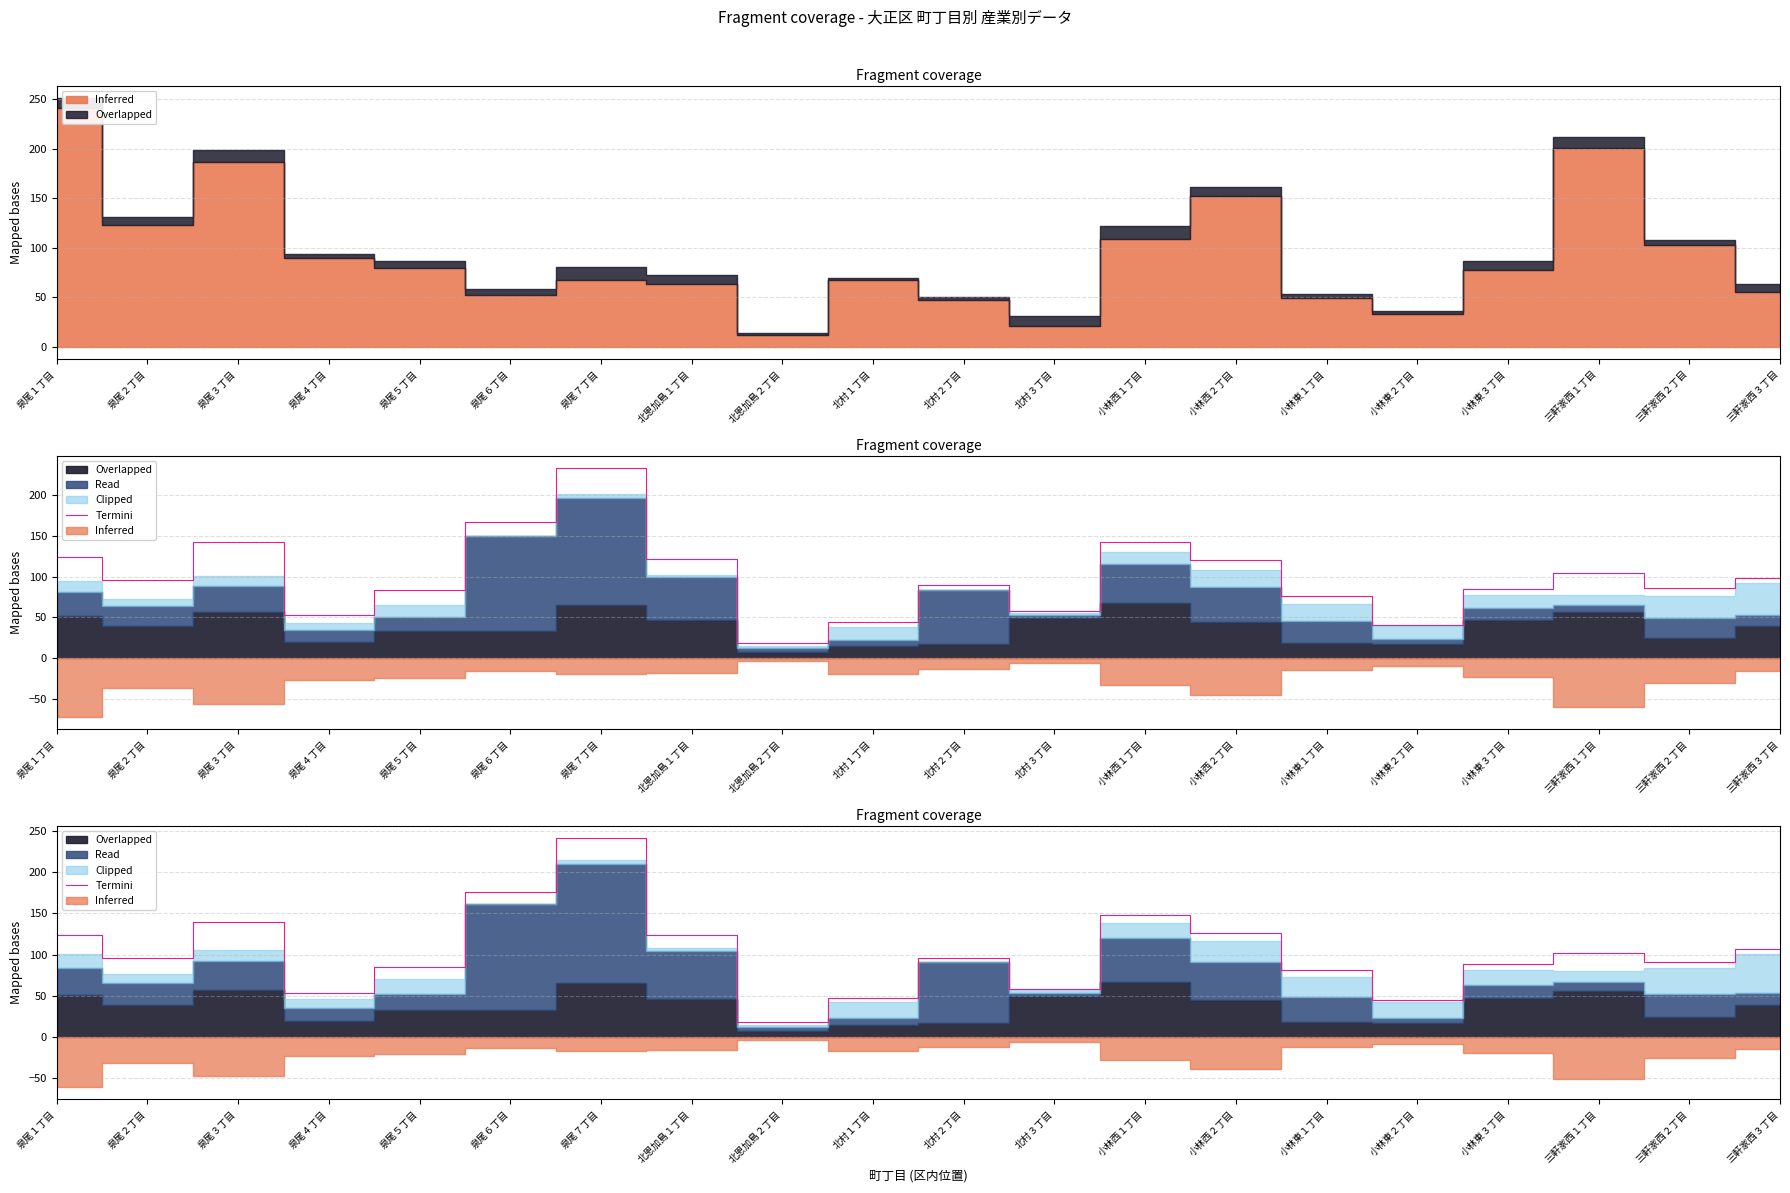

The value at 小林東３丁目 is 115.8. True or false?

False